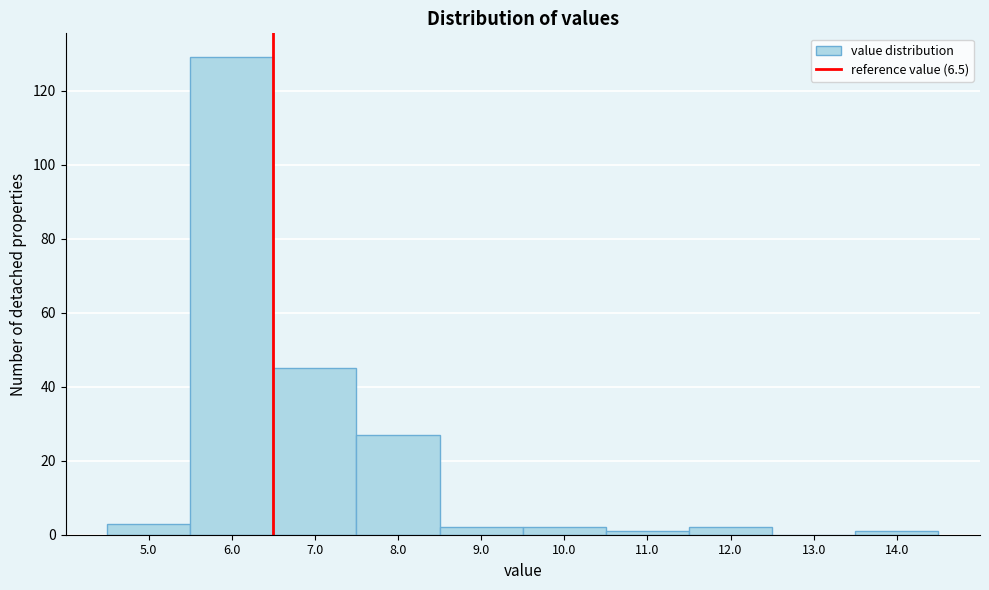

Over which range of the x-axis is the bar tallest?

5.5 to 6.5